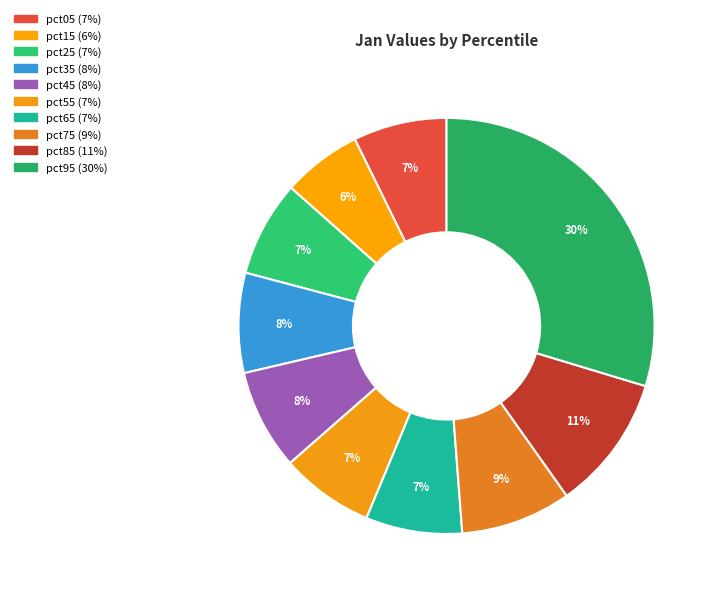

How many slices are in this pie chart?

10